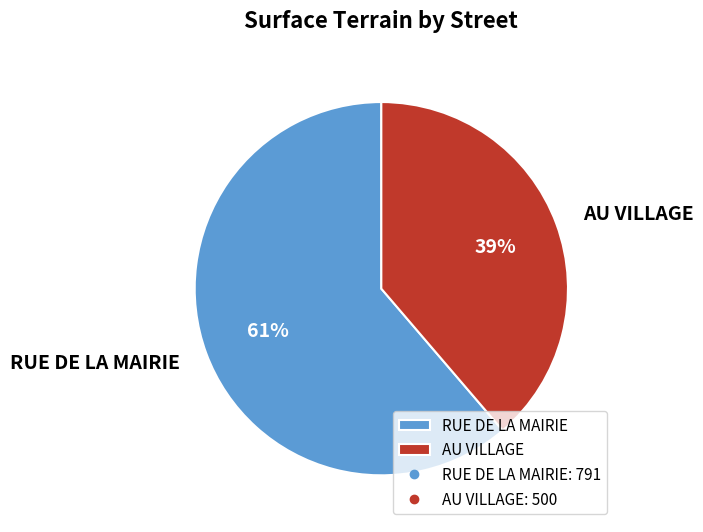

How many slices are in this pie chart?

2